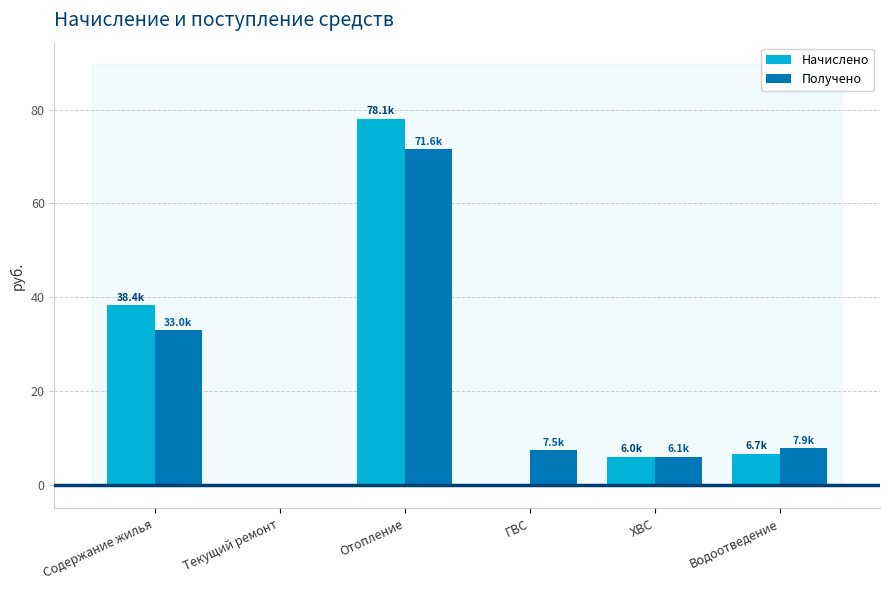

Count the number of categories in the chart.

6